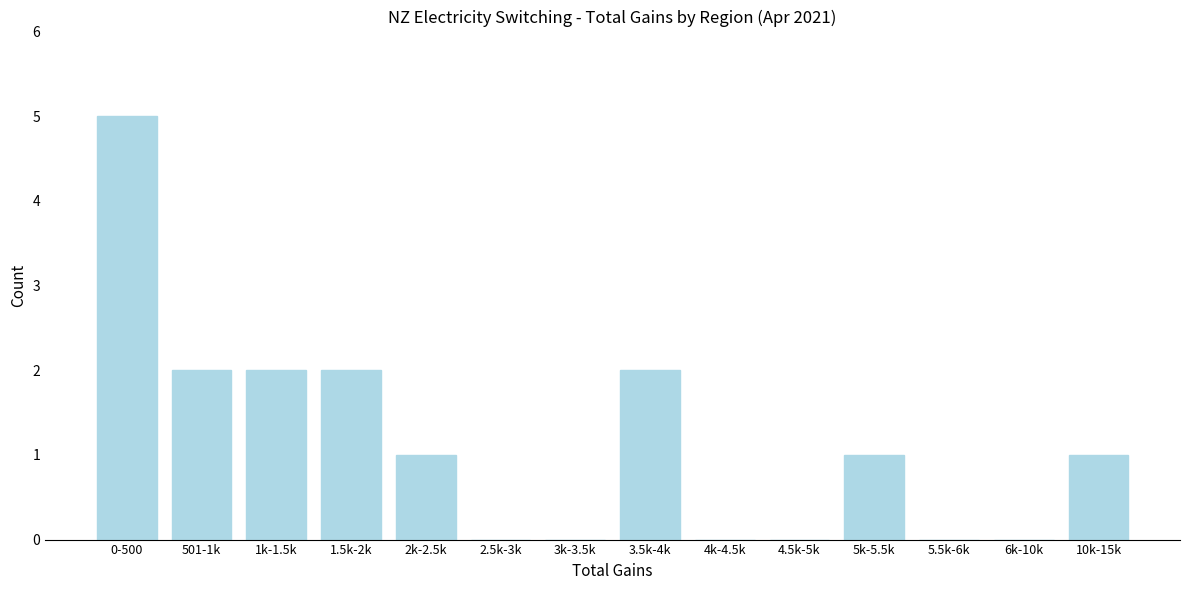

Reading left to right, transcribe all the data shown in this chart.

0-500=5	501-1k=2	1k-1.5k=2	1.5k-2k=2	2k-2.5k=1	2.5k-3k=0	3k-3.5k=0	3.5k-4k=2	4k-4.5k=0	4.5k-5k=0	5k-5.5k=1	5.5k-6k=0	6k-10k=0	10k-15k=1